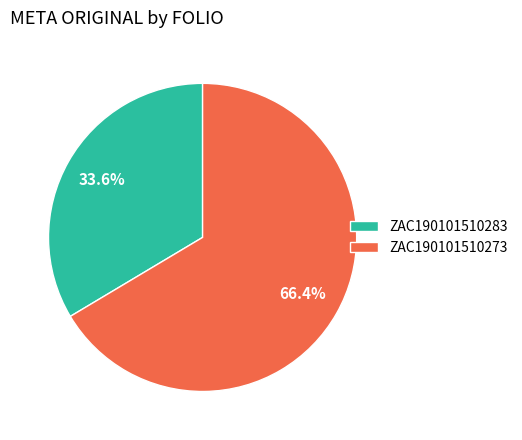

Does any single category account for the majority?

Yes